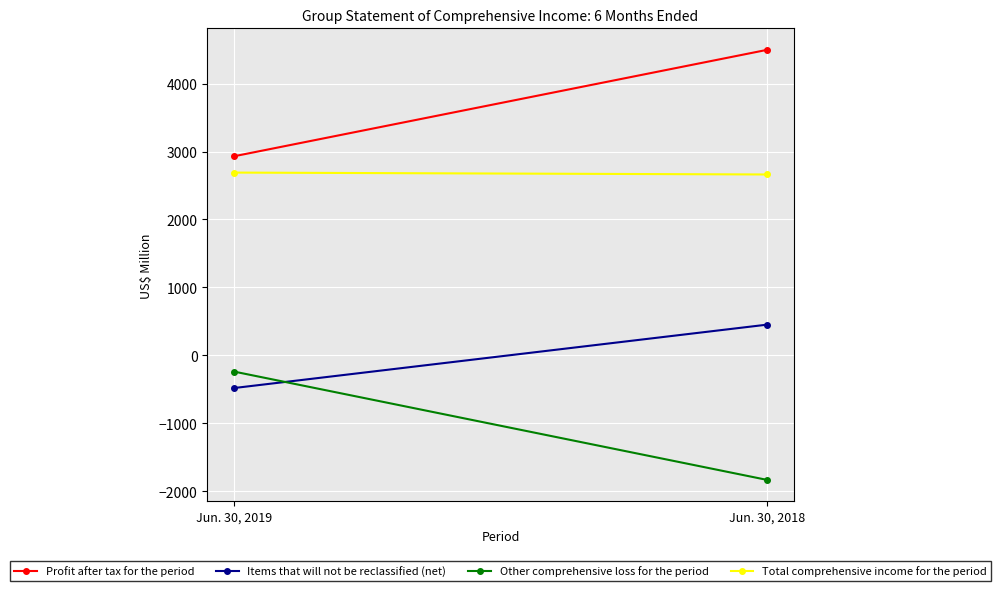

Reading left to right, transcribe all the data shown in this chart.

Profit after tax for the period: Jun. 30, 2019=2931	Jun. 30, 2018=4499
Items that will not be reclassified (net): Jun. 30, 2019=-483	Jun. 30, 2018=451
Other comprehensive loss for the period: Jun. 30, 2019=-240	Jun. 30, 2018=-1836
Total comprehensive income for the period: Jun. 30, 2019=2691	Jun. 30, 2018=2663